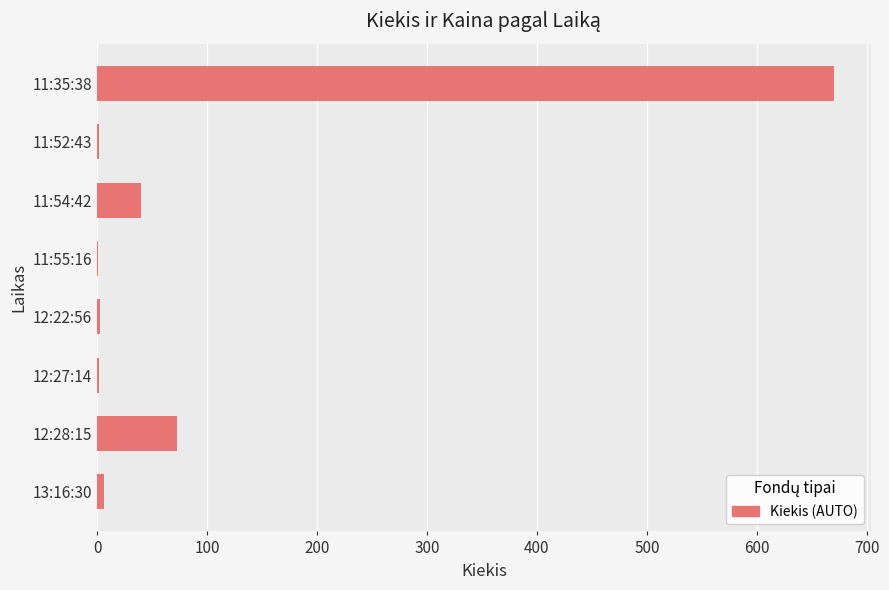

The chart shows a value of 40 at 11:54:42. True or false?

True